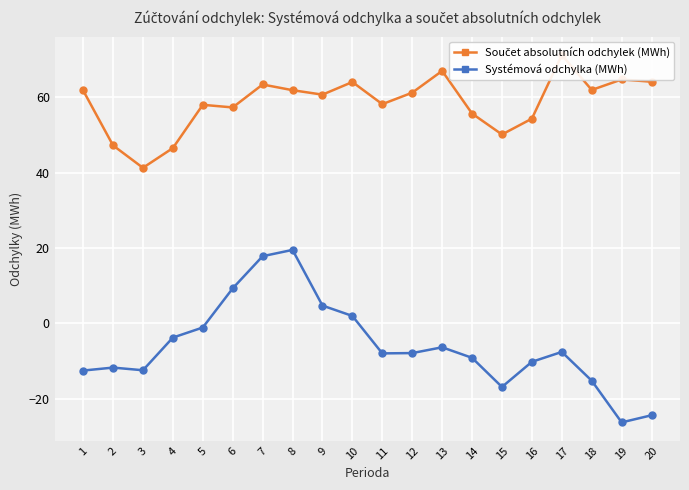

Is the value of Systémová odchylka (MWh) at 17 greater than the value of Součet absolutních odchylek (MWh) at 6?

No